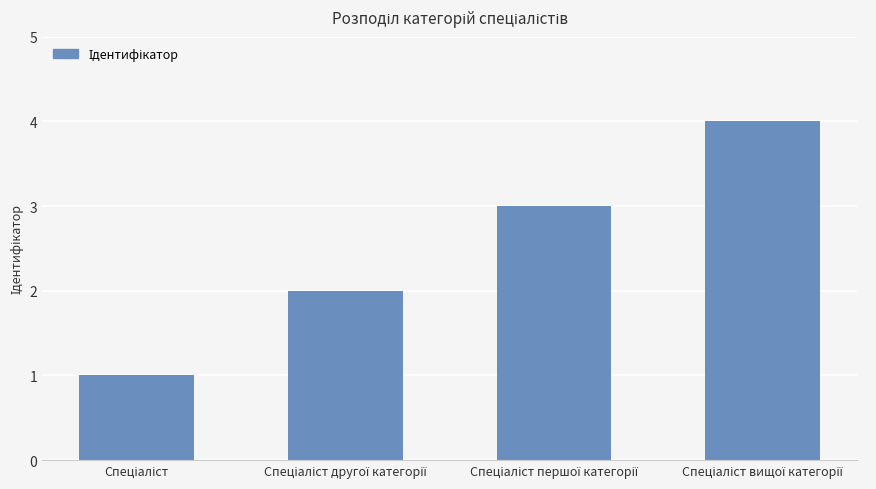

What is the greatest value displayed?

4